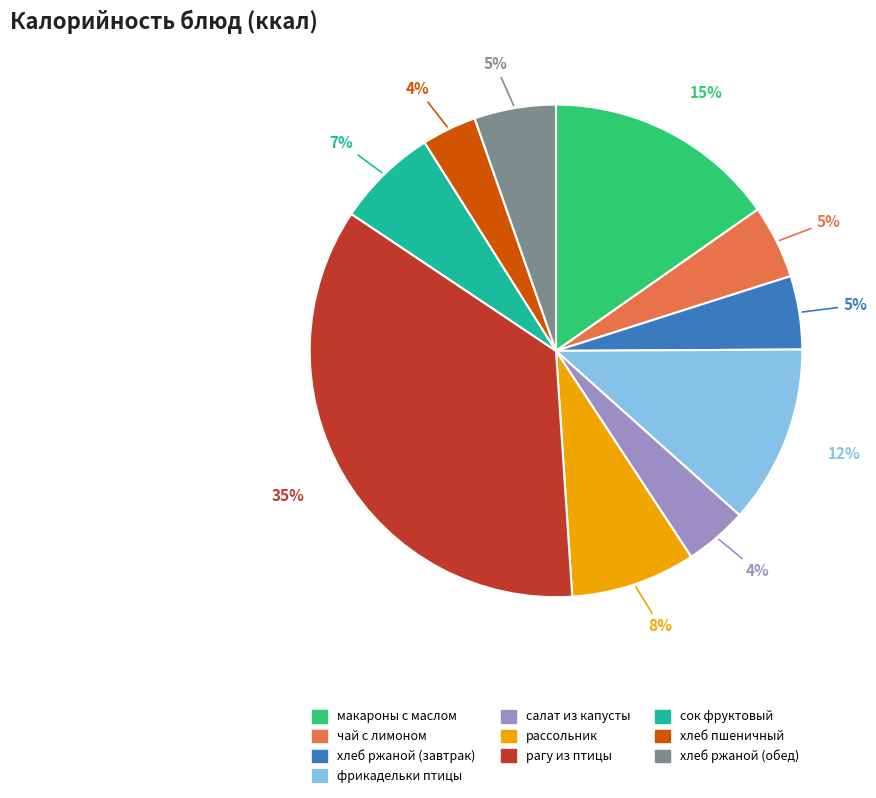

Is there a majority slice in this chart?

No